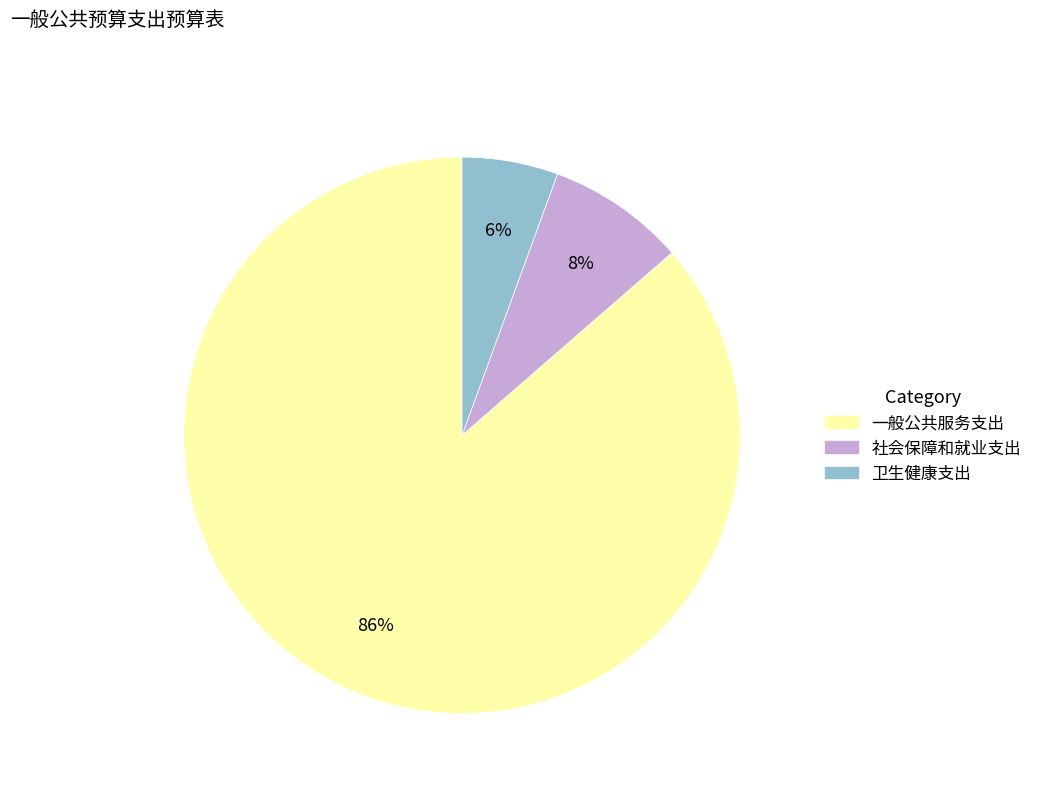

What percentage is the 社会保障和就业支出 slice, to the nearest percent?

8%